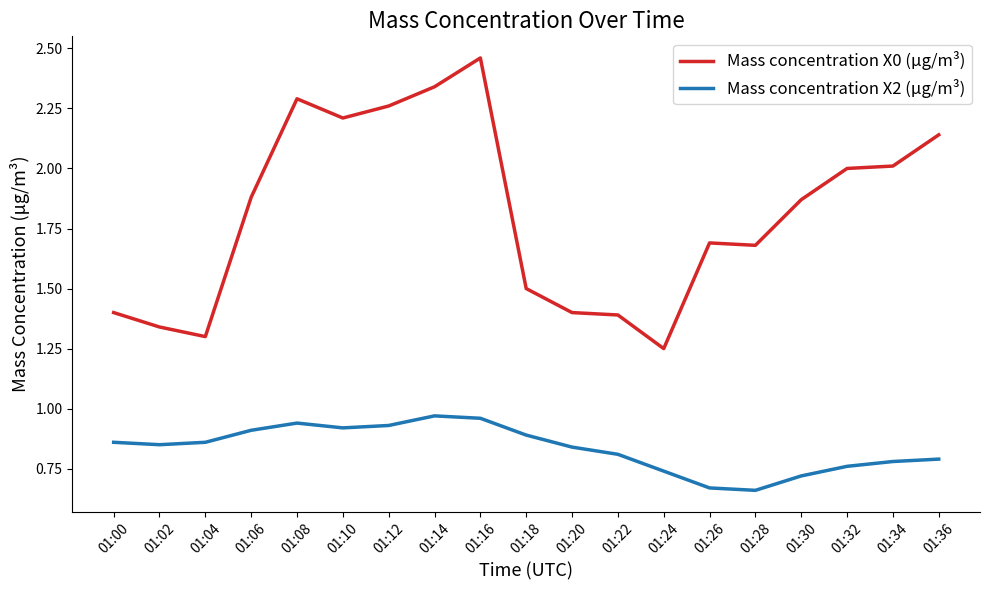

Does the chart display data point markers on the line(s)?

No